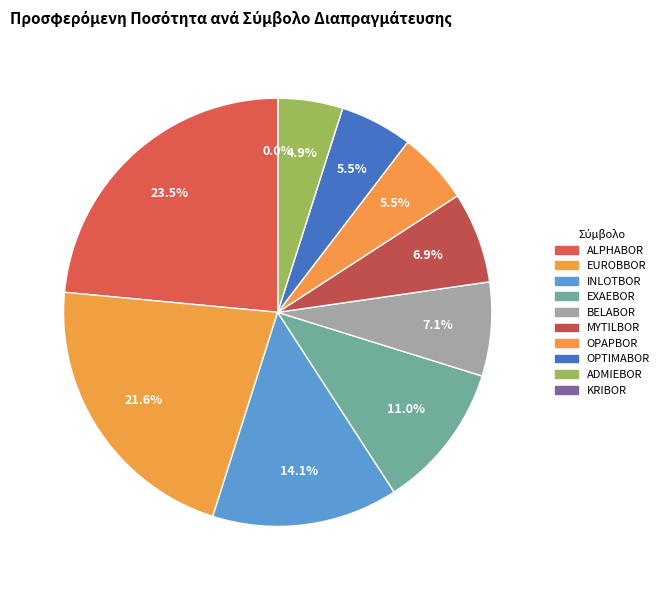

What is the total percentage of EXAEBOR and BELABOR?

18.1%